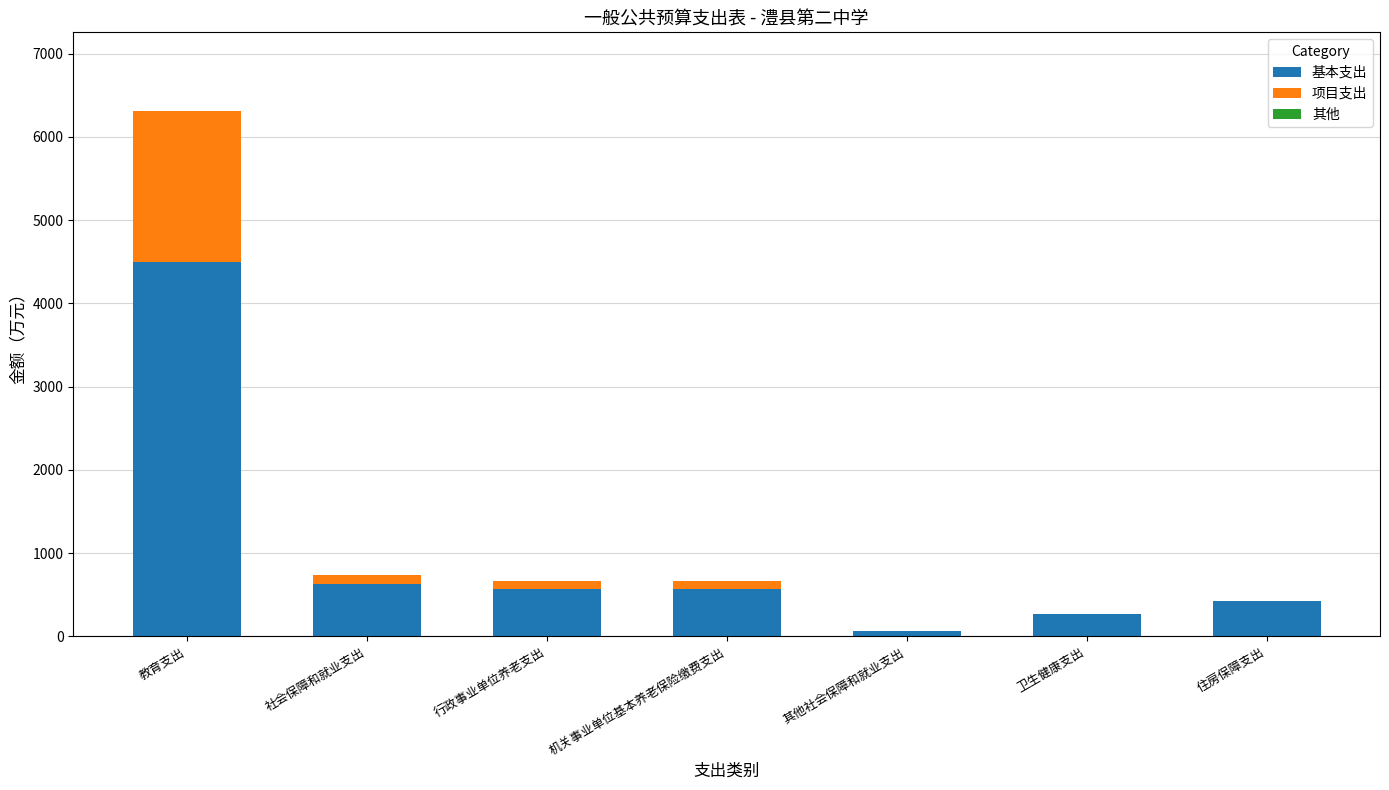

Does the chart contain stacked bars?

Yes